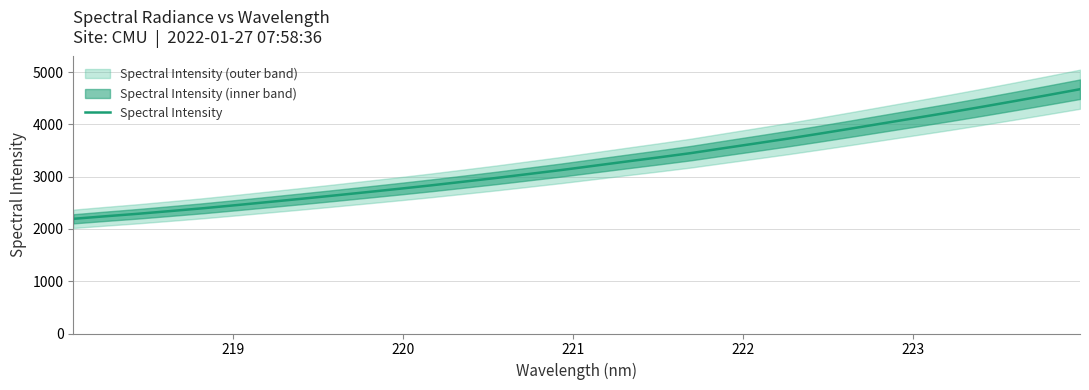

How many categories are shown in the chart?

32